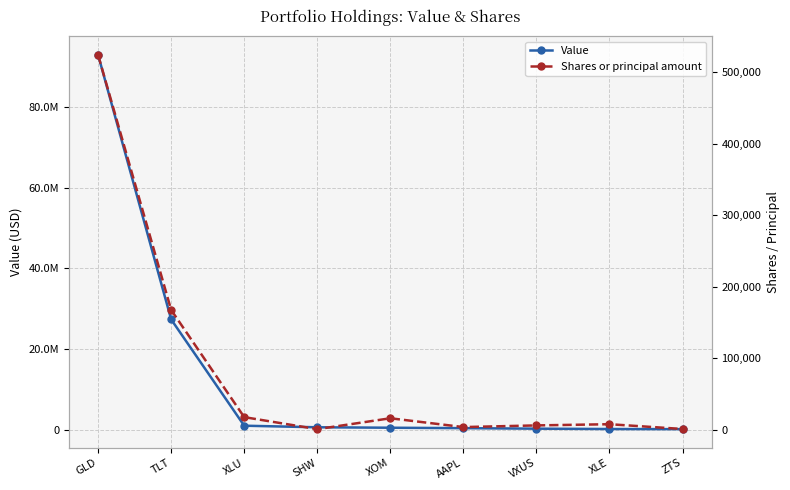

Reading right to left, what are all the values shown in this chart?

Value: 202000	236000	324000	450000	556000	668000	1057000	27363000	92833000
Shares or principal amount: 1225	7898	6221	3888	16208	979	17806	167607	524130